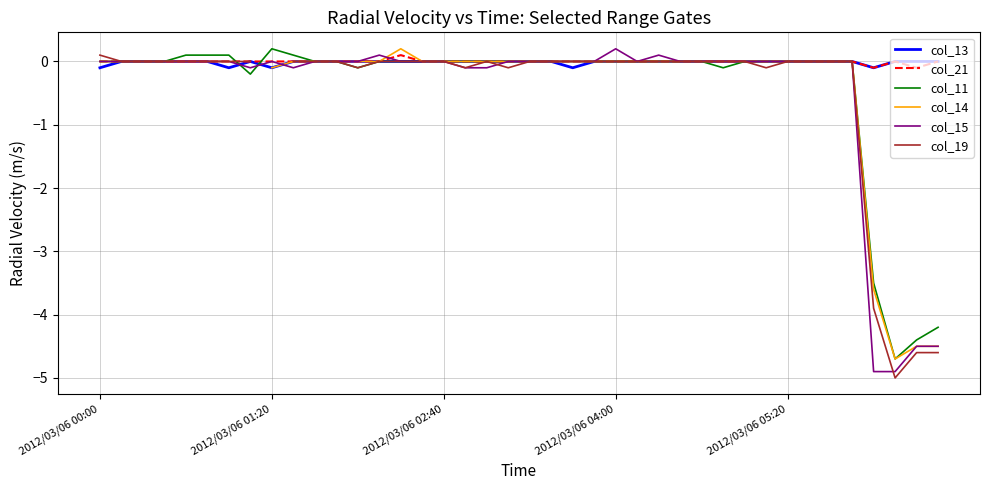

What is the value of the col_11 point at the 38th from the left?

-4.7